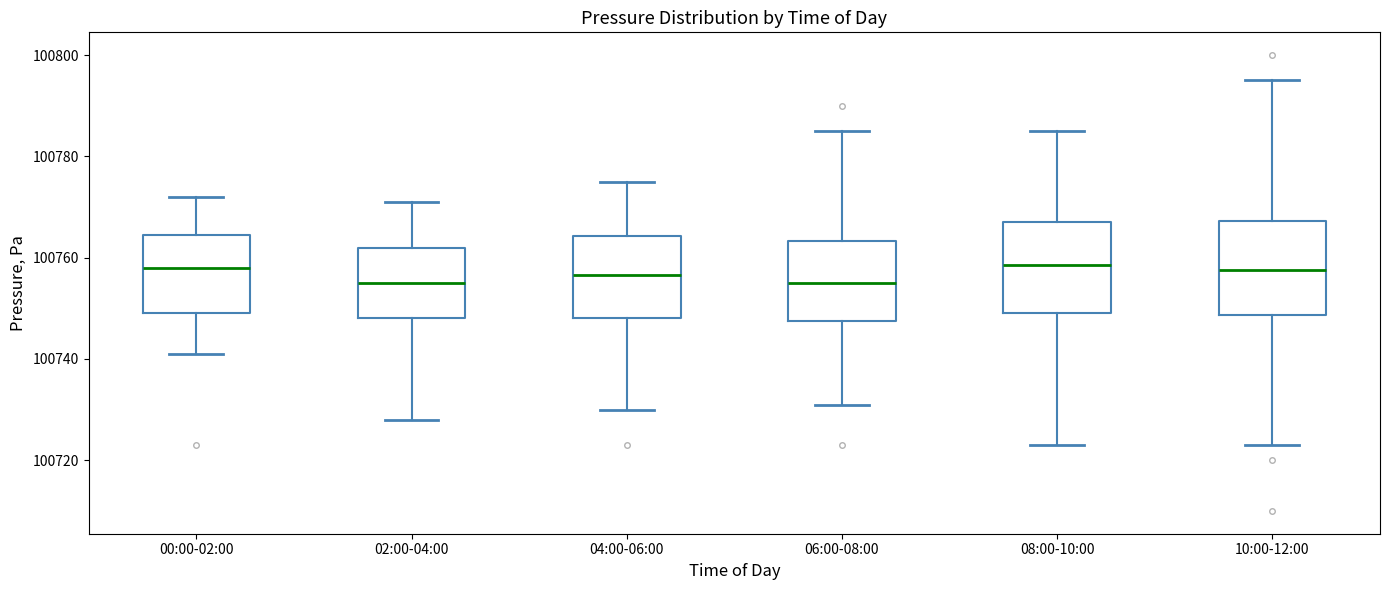

Reading left to right, read every box against the y-axis: the position of its median line, the range the box covers, and the ends of its whiskers. The values are not printed on the chart, so give them approximately, as read against the axis.

00:00-02:00: median 100758, box 100750 to 100764, whiskers 100742 to 100772
02:00-04:00: median 100756, box 100748 to 100762, whiskers 100728 to 100772
04:00-06:00: median 100756, box 100748 to 100764, whiskers 100730 to 100776
06:00-08:00: median 100756, box 100748 to 100764, whiskers 100732 to 100786
08:00-10:00: median 100758, box 100750 to 100768, whiskers 100724 to 100786
10:00-12:00: median 100758, box 100748 to 100768, whiskers 100724 to 100796